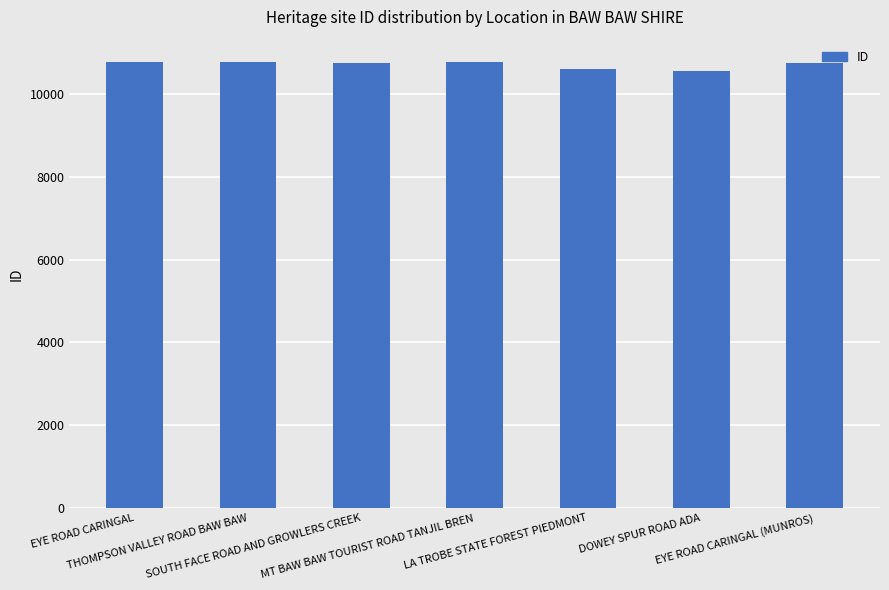

What is the average value?

10712